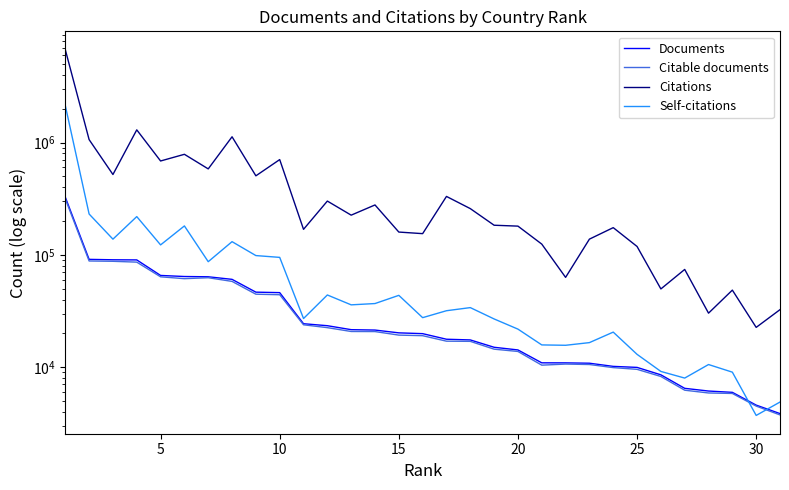

True or false: Documents and Citable documents cross at least once.

False